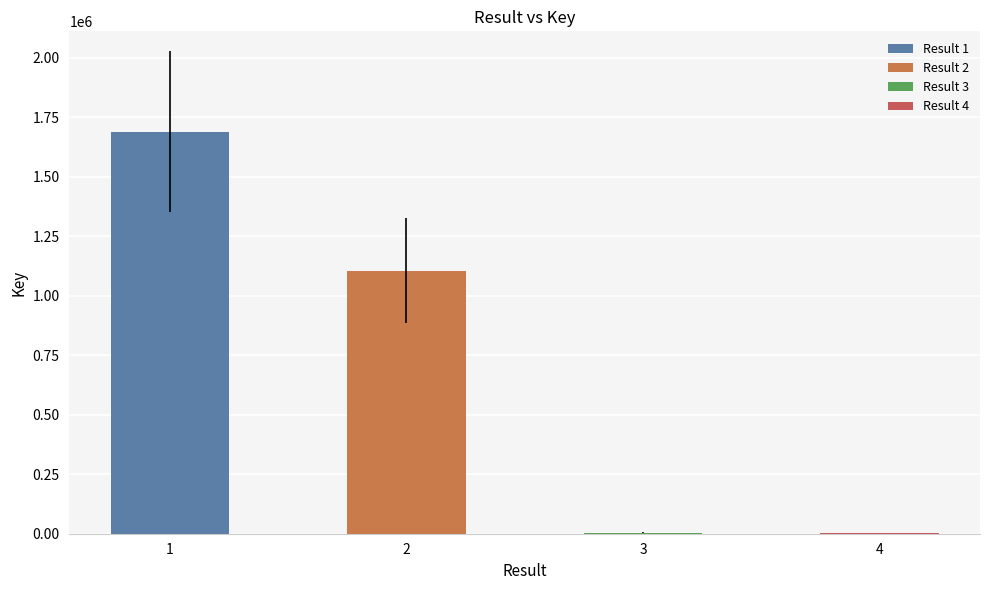

Reading right to left, transcribe all the data shown in this chart.

1898	4824	1105896	1688973